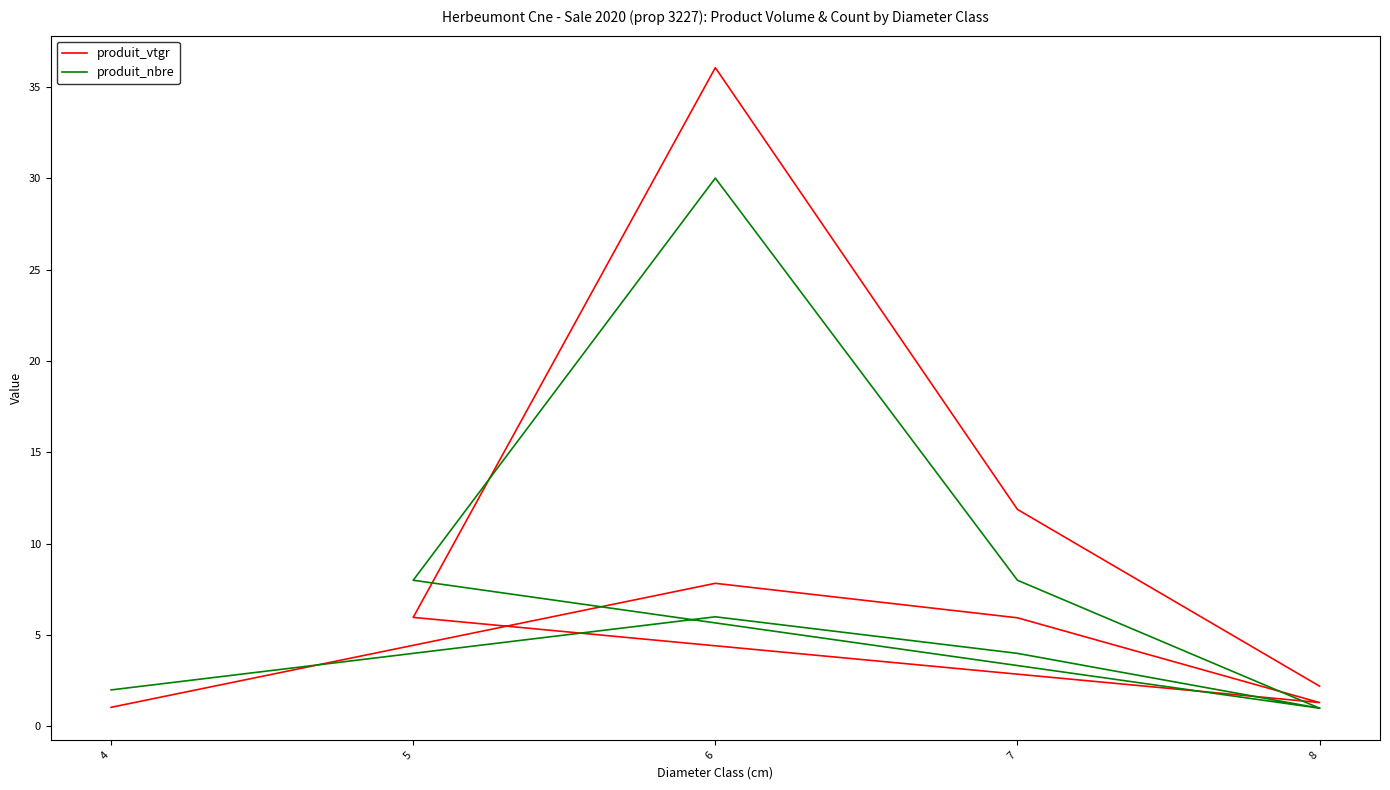

What is the label of the 7th point from the left?

7